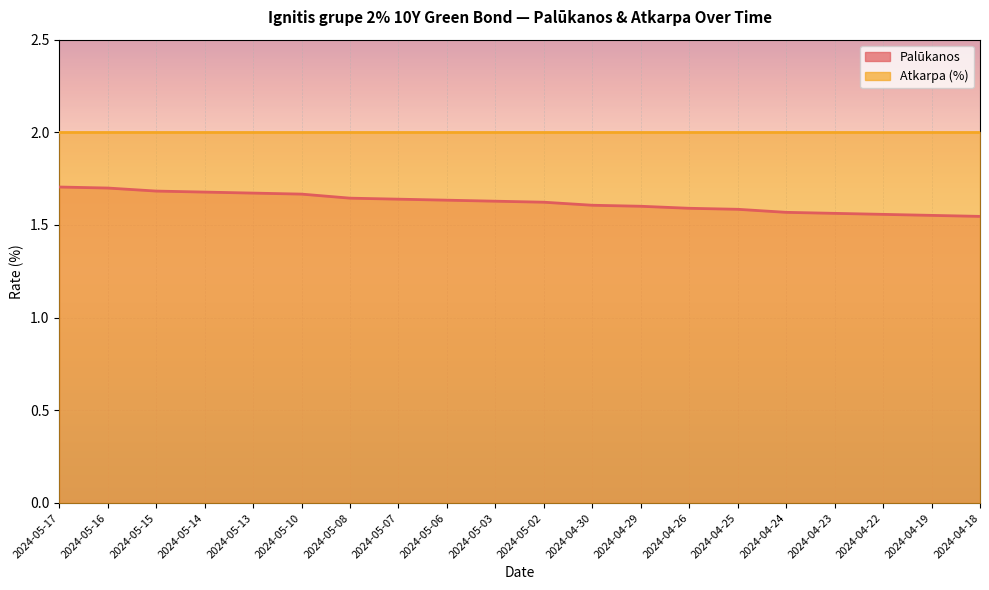

What position from the right is 2024-05-17?

20